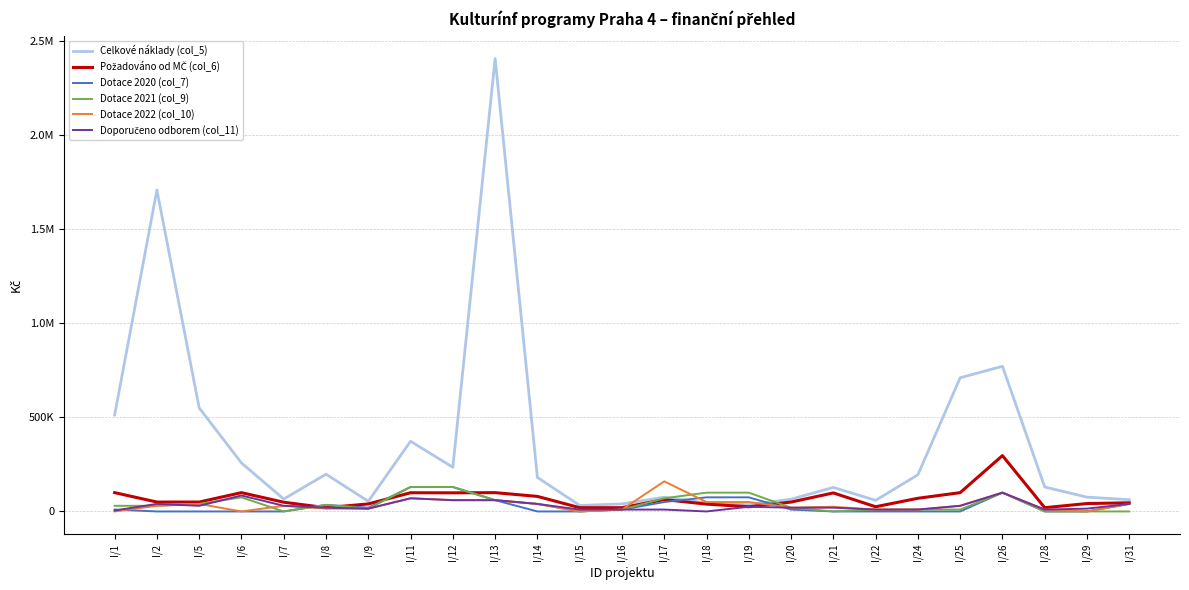

Is this an area chart (filled region under the line)?

No